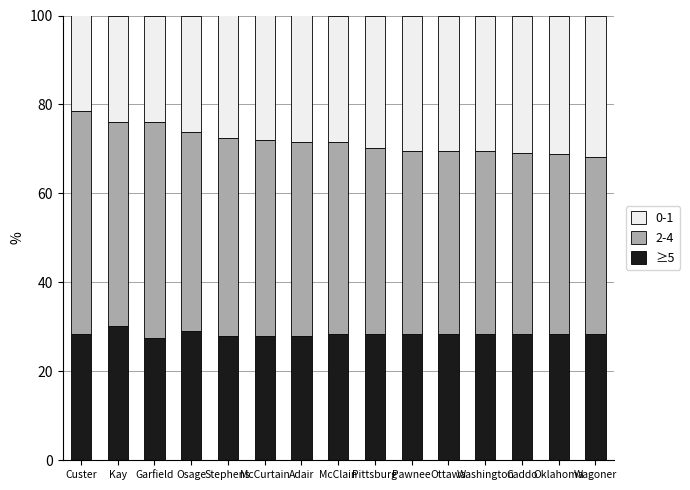

What is the total value across all series at Wagoner?

100.0